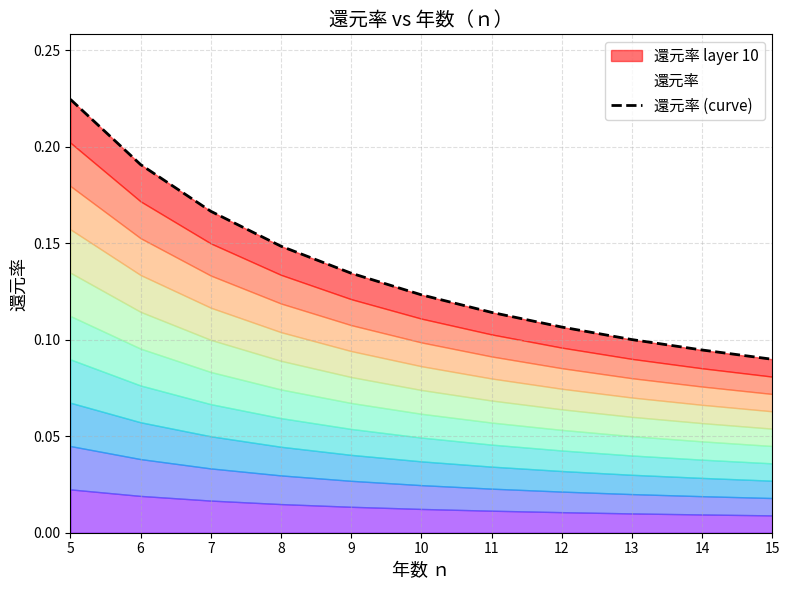

Reading left to right, extract all data points from this chart.

5=0.2	6=0.2	7=0.2	8=0.1	9=0.1	10=0.1	11=0.1	12=0.1	13=0.1	14=0.1	15=0.1